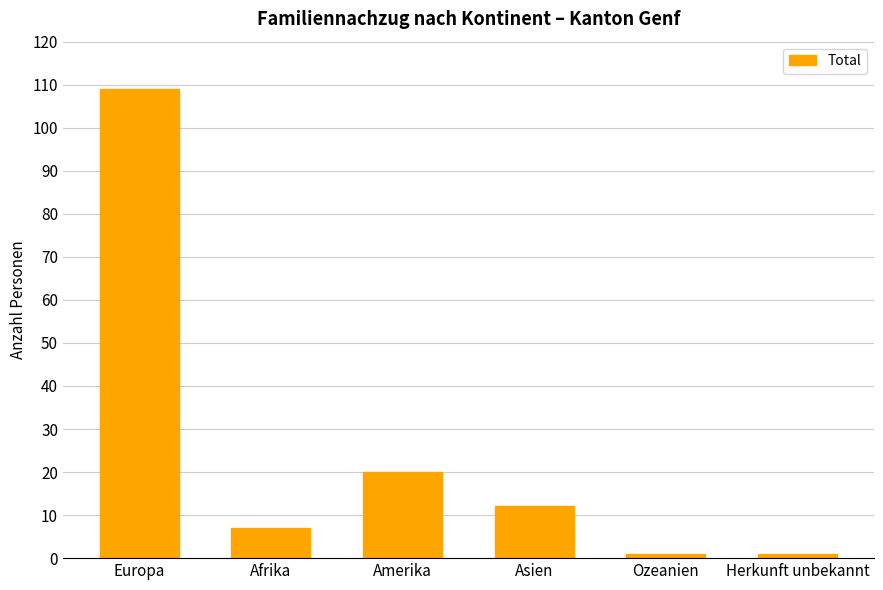

What is the sum of the values at Europa and Herkunft unbekannt?

110